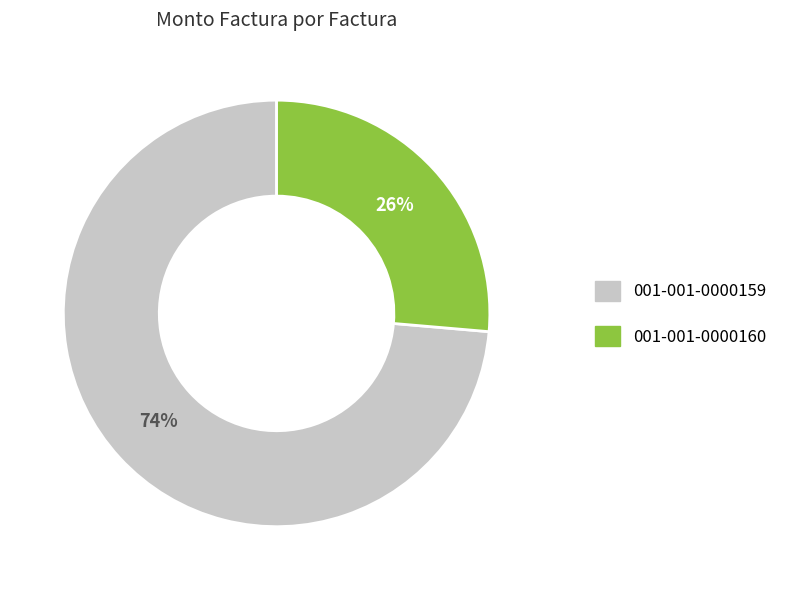

Which category has the smallest portion of the pie?

001-001-0000160